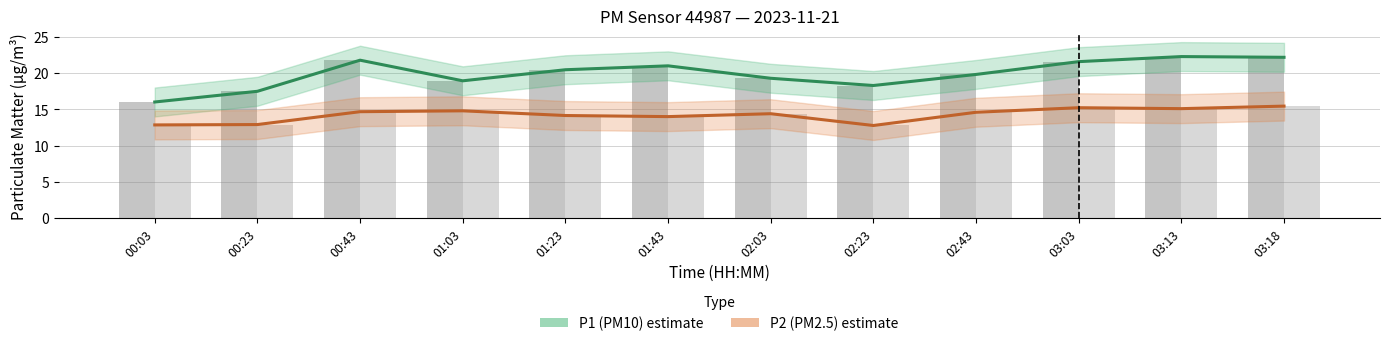

How many data points in P1 (PM10) are above 20?

6